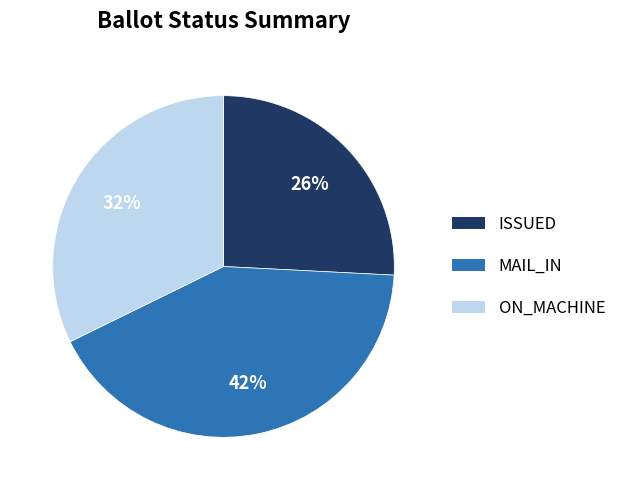

To the nearest percent, what is the difference between the ON_MACHINE and MAIL_IN slice percentages?

10%